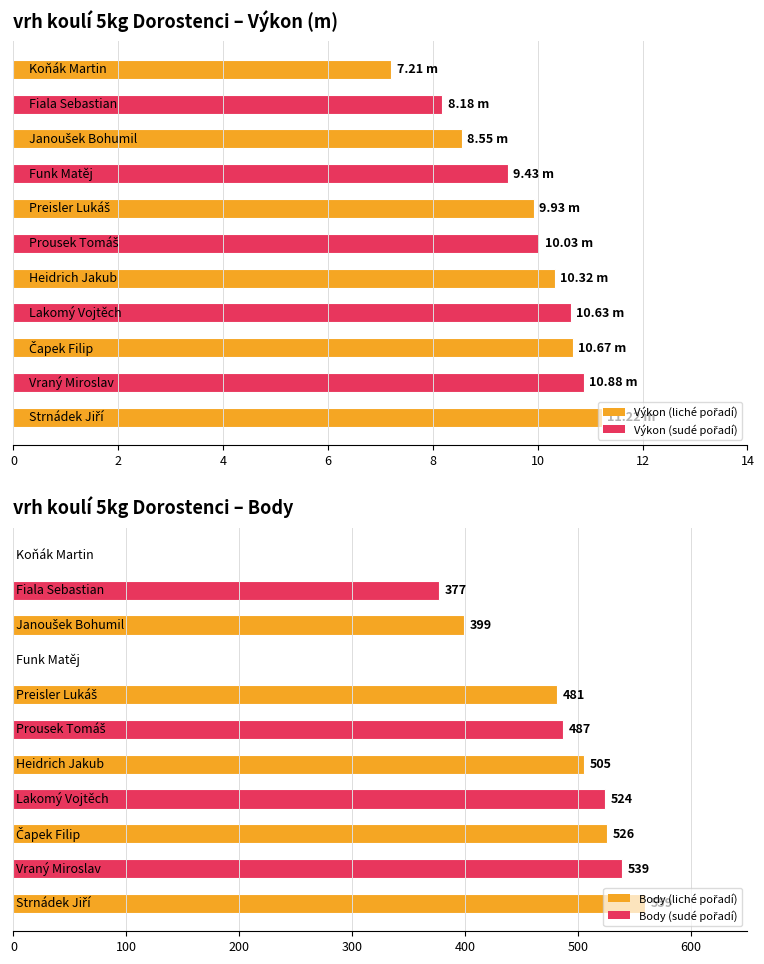

Reading left to right, what are all the values shown in this chart?

559	539	526	524	505	487	481	0	399	377	0